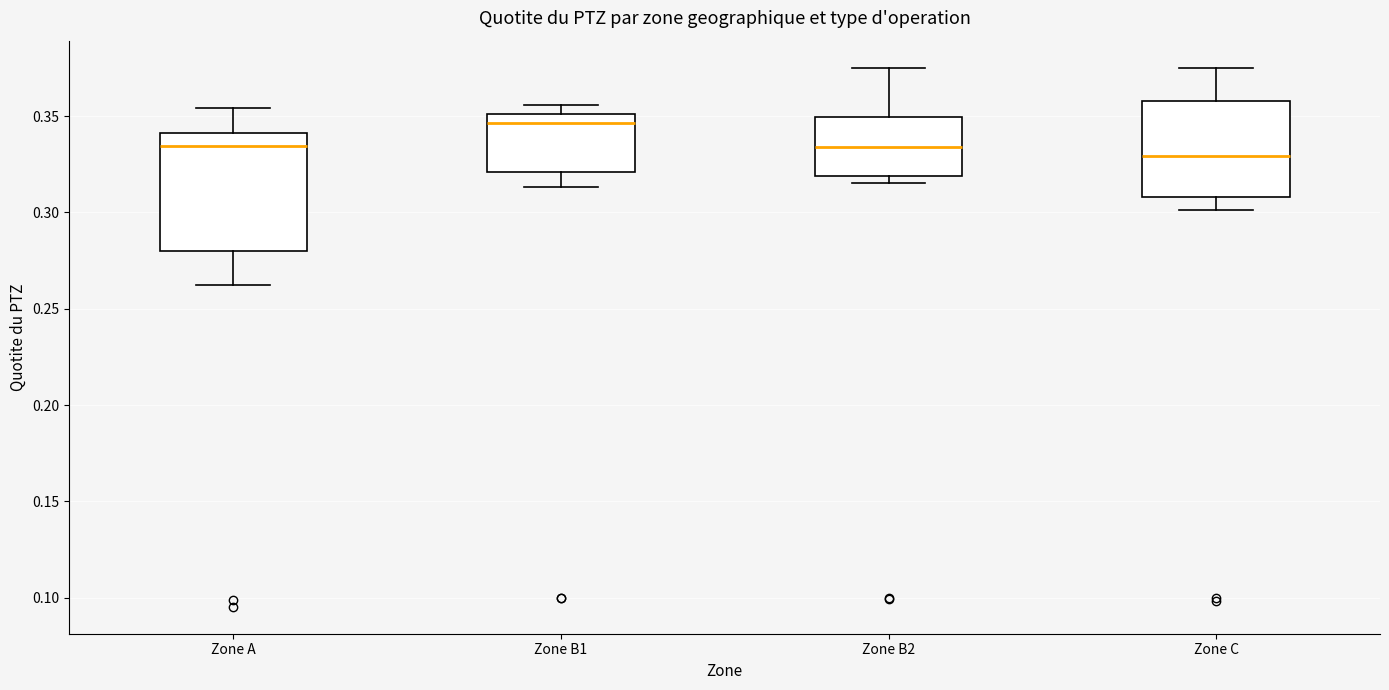

Reading left to right, transcribe this box plot: for each box, give where its median line is, the range the box spans, and where its two whiskers end, as read against the y-axis. The values are not printed on the chart, so give them approximately, as read against the axis.

Zone A: median 0.335, box 0.280 to 0.340, whiskers 0.265 to 0.355
Zone B1: median 0.345, box 0.320 to 0.350, whiskers 0.315 to 0.355
Zone B2: median 0.335, box 0.320 to 0.350, whiskers 0.315 to 0.375
Zone C: median 0.330, box 0.310 to 0.360, whiskers 0.300 to 0.375